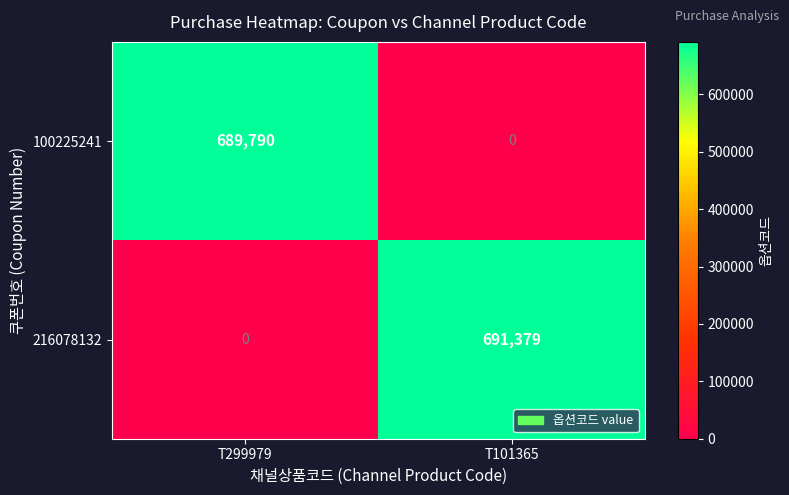

Reading right to left, transcribe all the data shown in this chart.

100225241: T101365=0	T299979=689790
216078132: T101365=691379	T299979=0